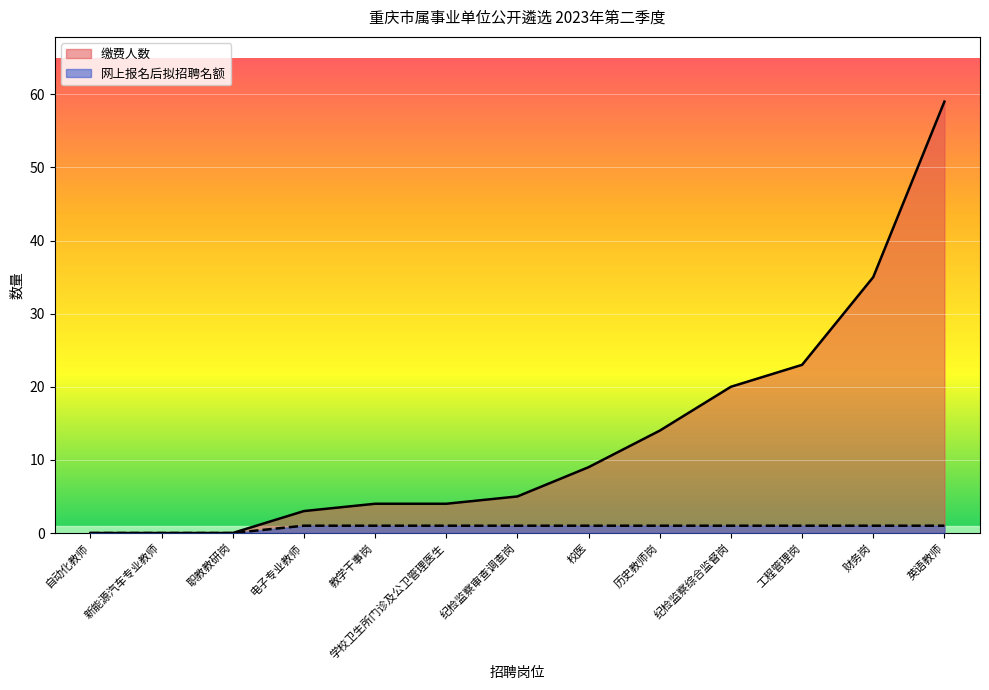

What is the average value of the 网上报名后拟招聘名额 series?

1